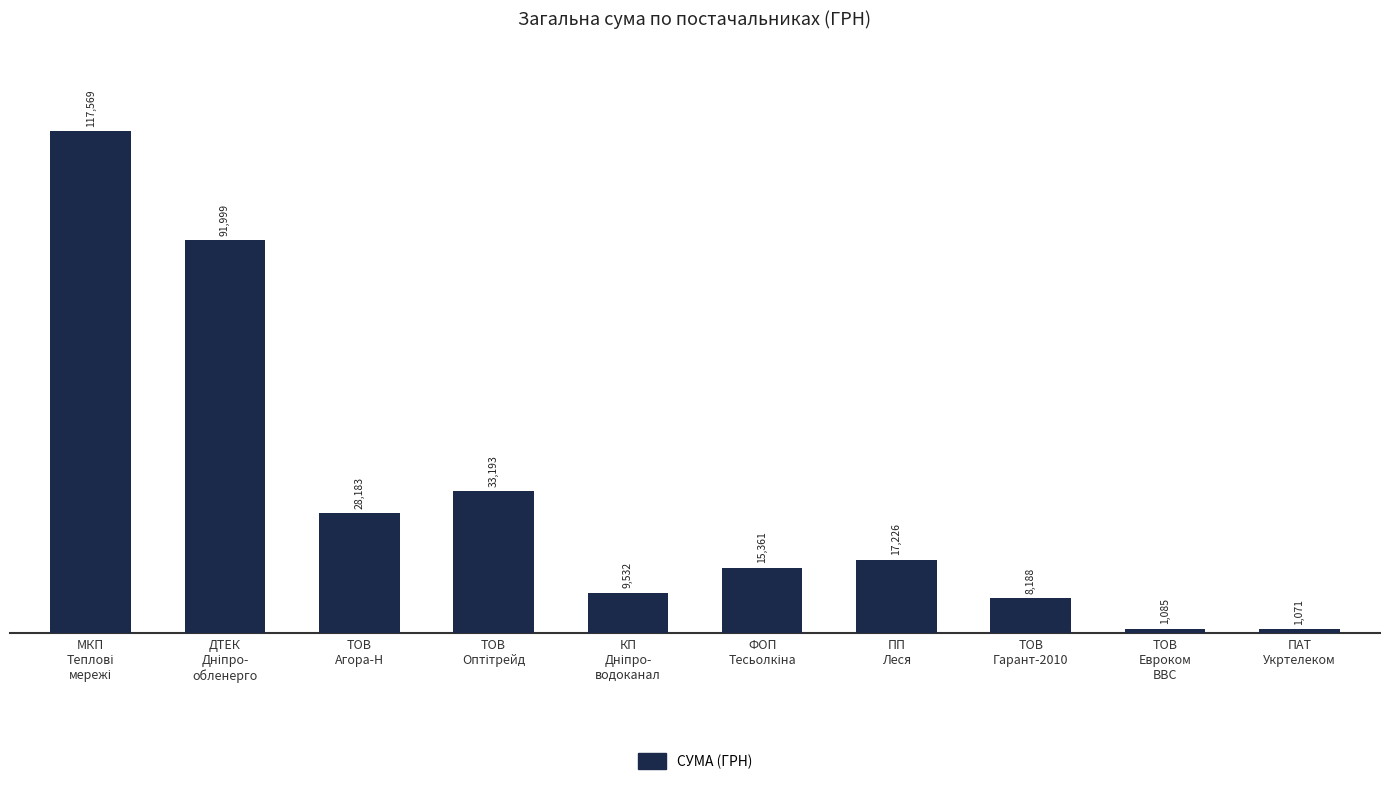

Are the bars grouped side by side (vs. stacked)?

No